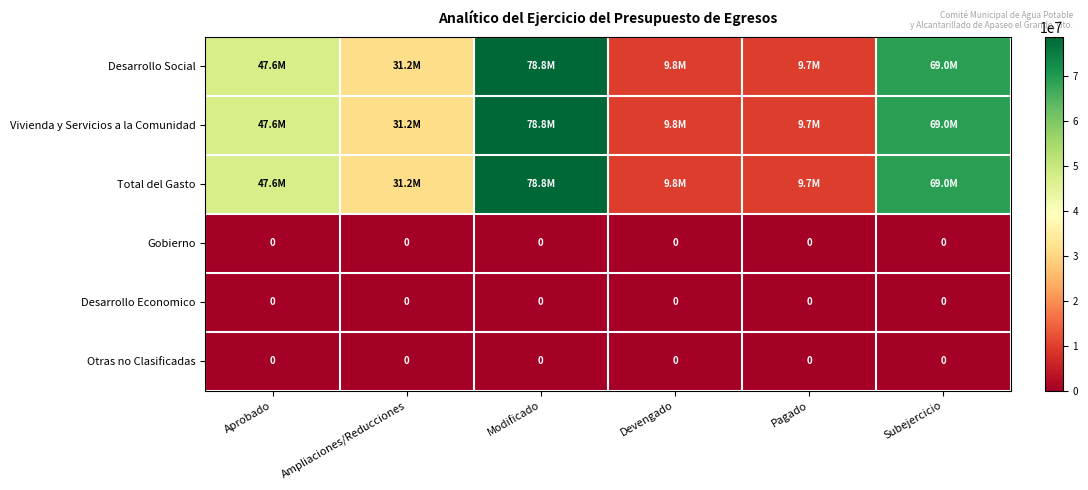

List the labels in order of Total del Gasto value, smallest first.

Pagado, Devengado, Ampliaciones/Reducciones, Aprobado, Subejercicio, Modificado